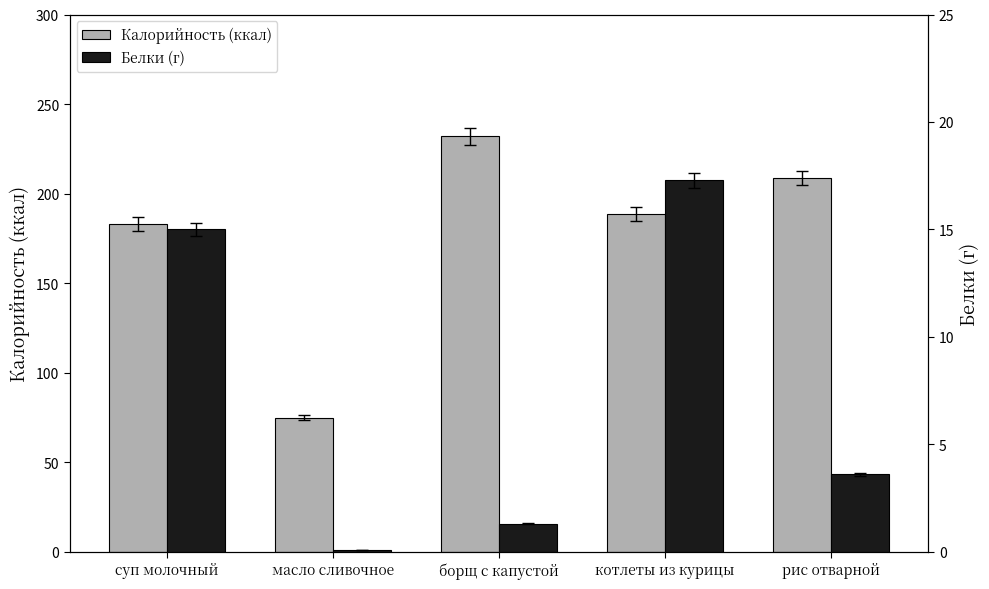

What is the sum of the Белки (г) values at суп молочный and рис отварной?

18.6